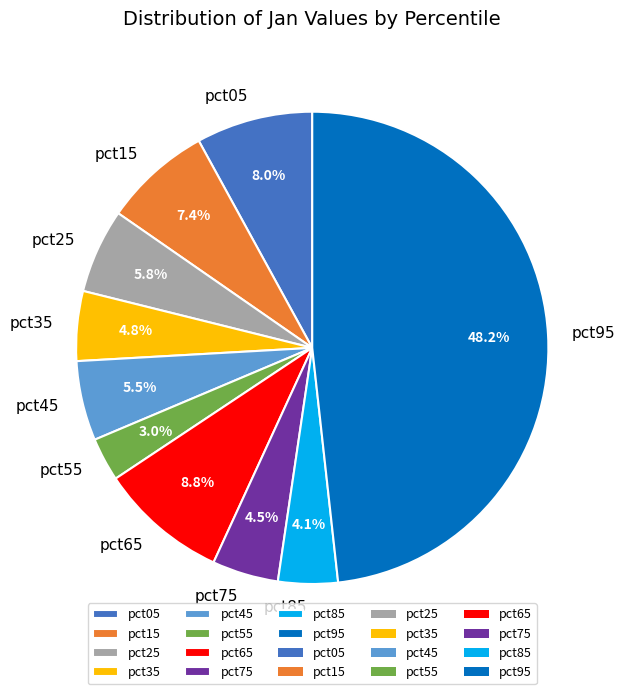

What percentage do pct75 and pct25 together represent?

10.3%